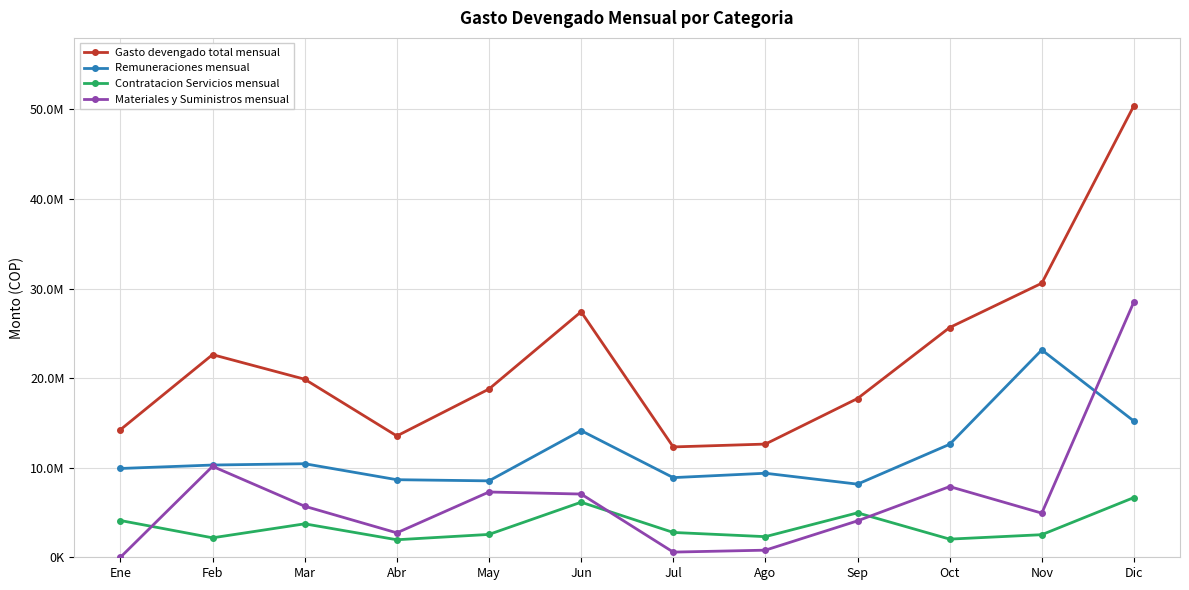

Which label corresponds to the smallest value in the chart?

Ene